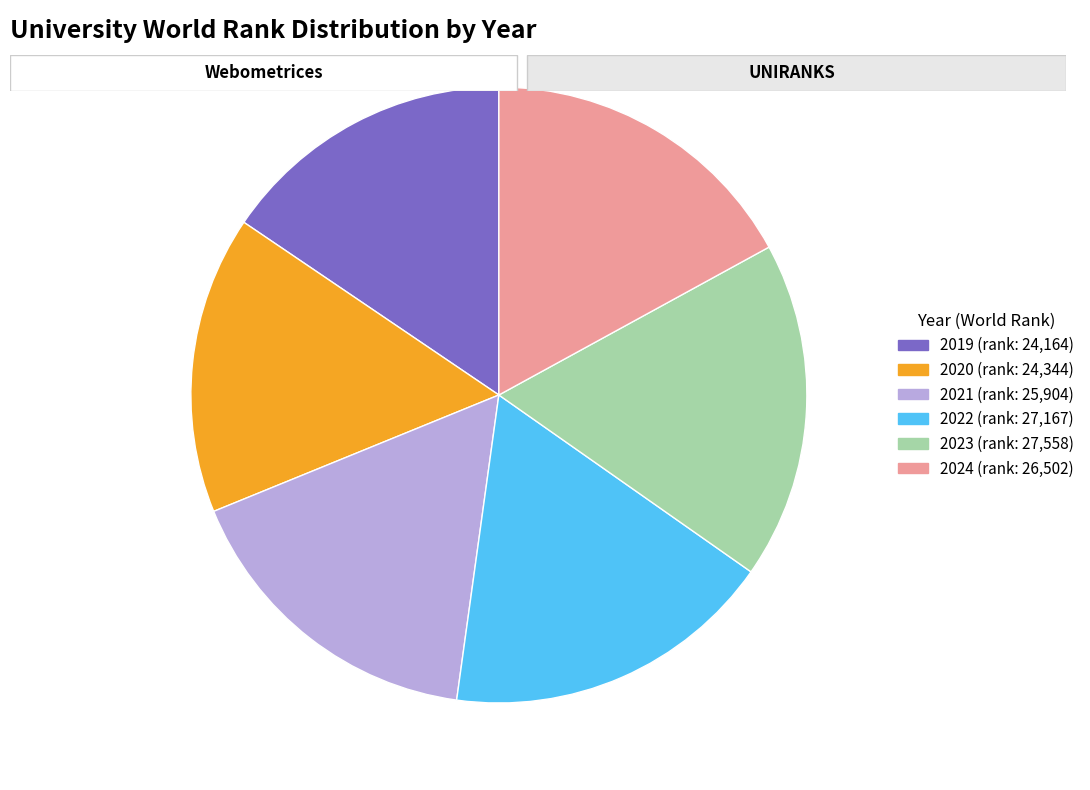

Is 2024 the majority of the pie?

No